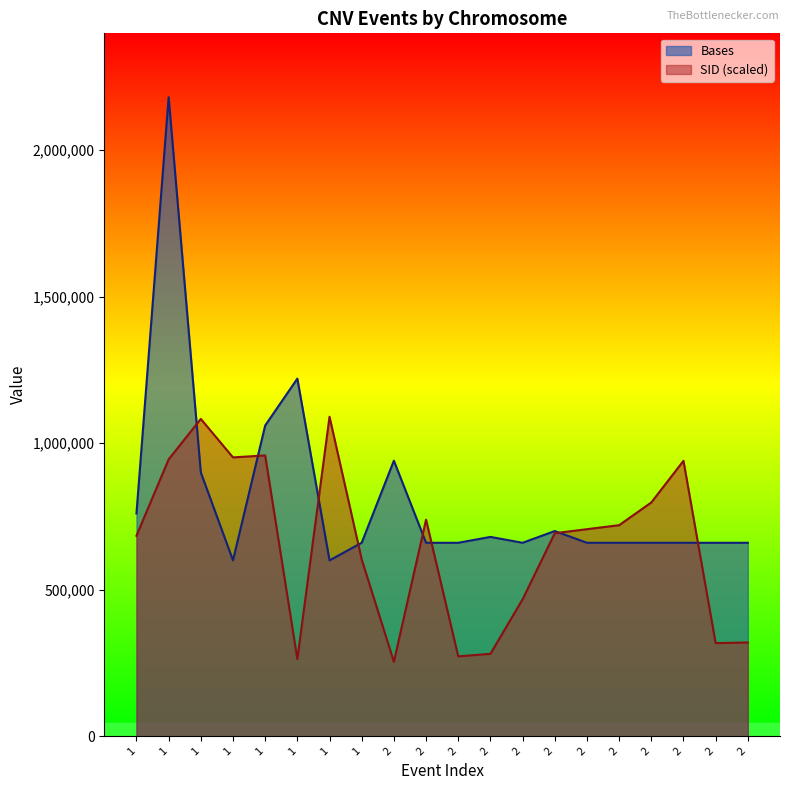

What are all the series names shown in the legend?

Bases, SID (scaled)